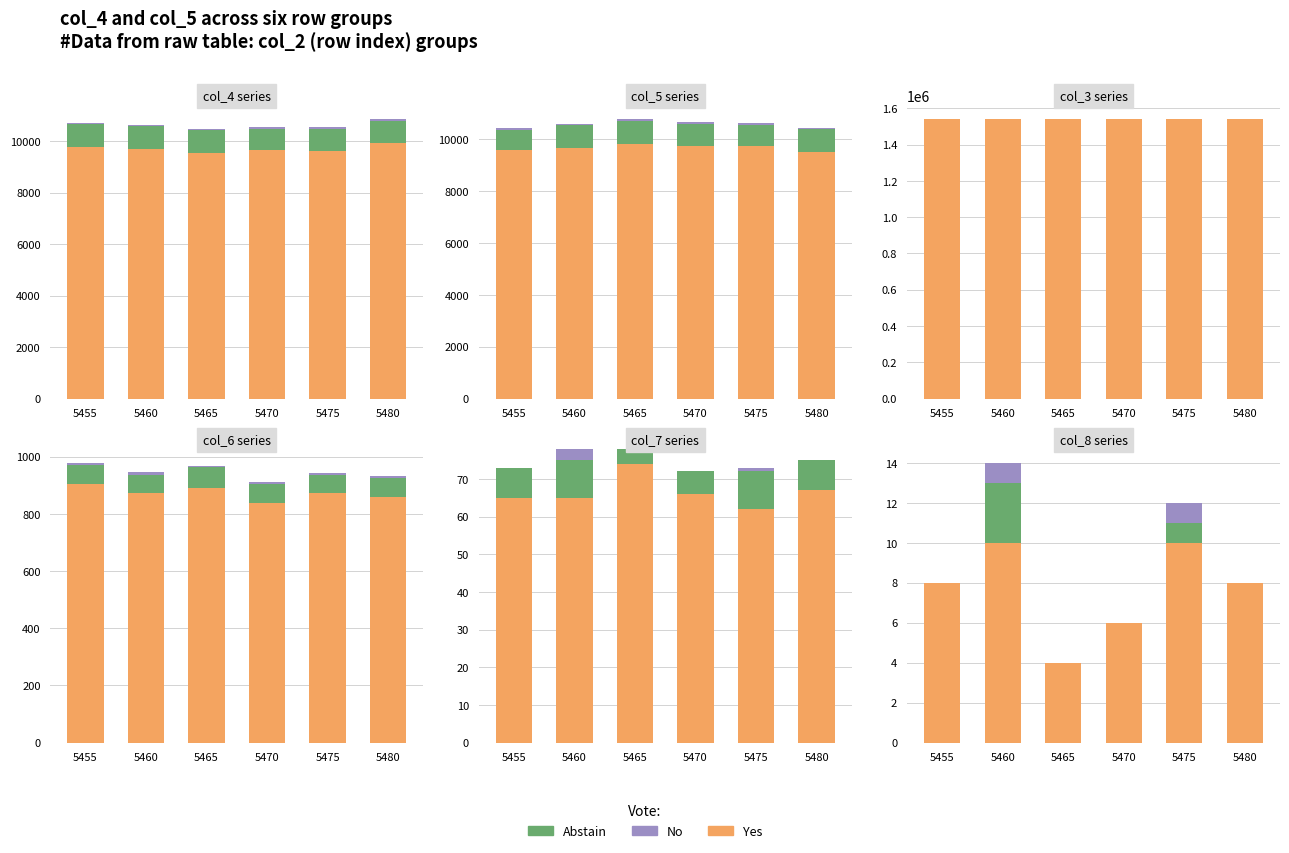

At how many categories does at least one series exceed 7?

4